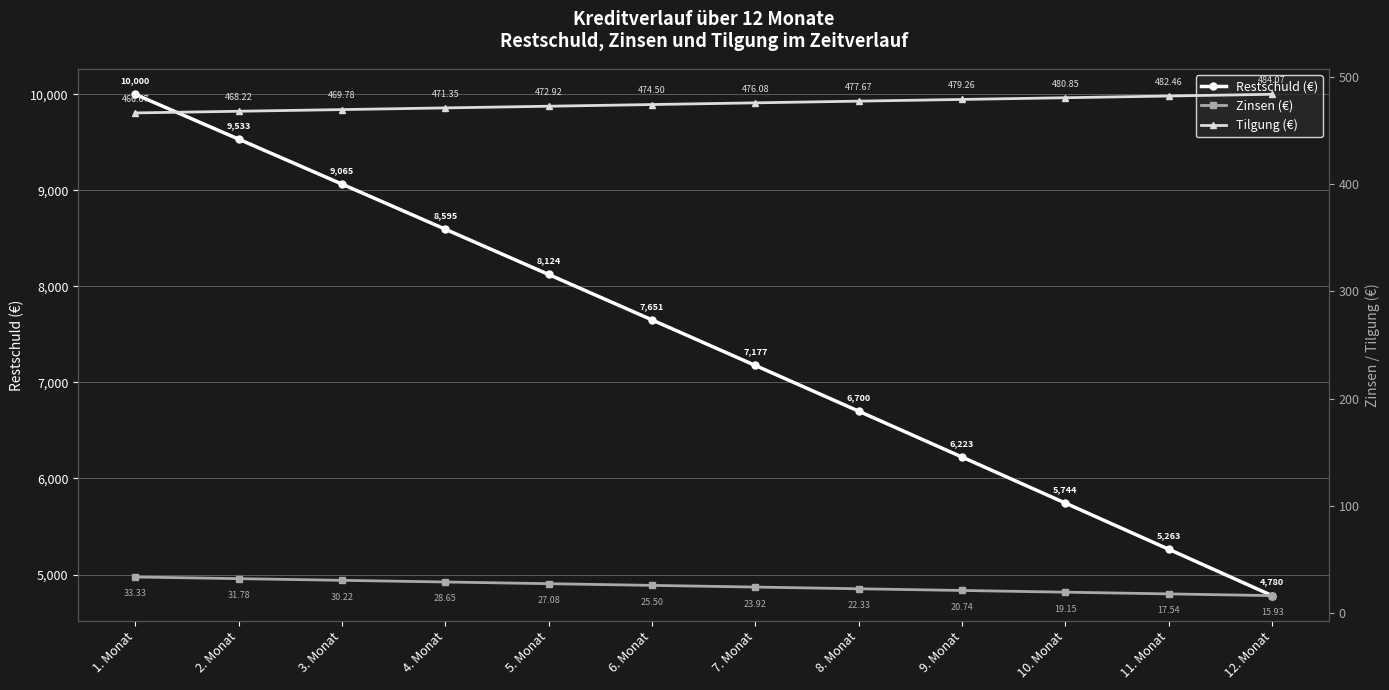

List the labels in order of Restschuld (€) value, largest first.

1. Monat, 2. Monat, 3. Monat, 4. Monat, 5. Monat, 6. Monat, 7. Monat, 8. Monat, 9. Monat, 10. Monat, 11. Monat, 12. Monat